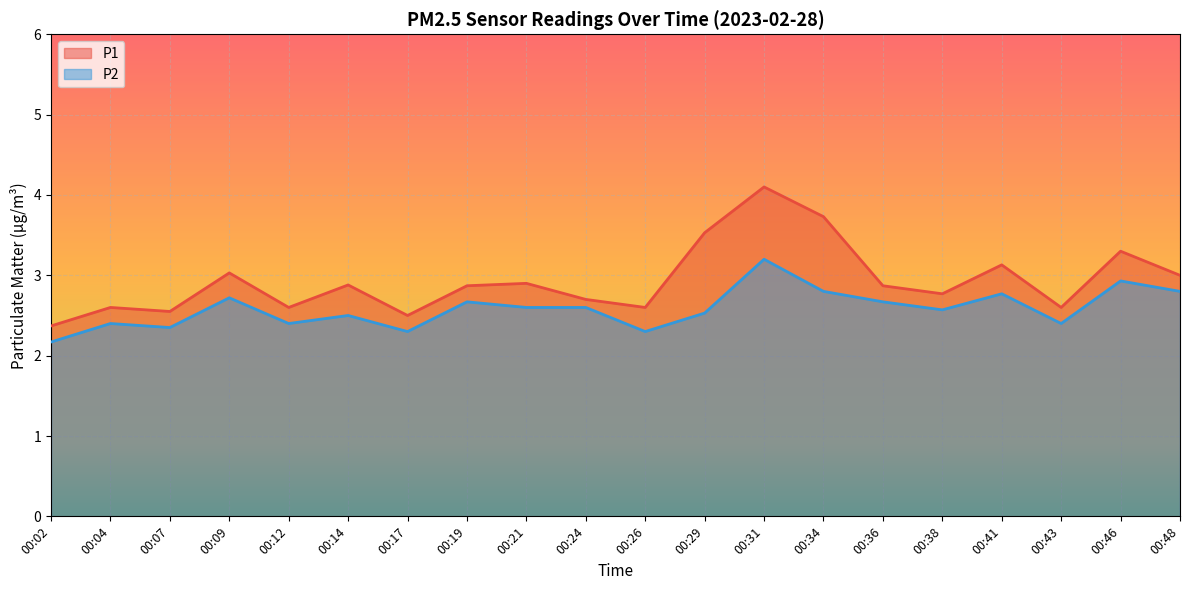

Reading left to right, what are all the values shown in this chart?

P1: 00:02=2.4	00:04=2.6	00:07=2.5	00:09=3.0	00:12=2.6	00:14=2.9	00:17=2.5	00:19=2.9	00:21=2.9	00:24=2.7	00:26=2.6	00:29=3.5	00:31=4.1	00:34=3.7	00:36=2.9	00:38=2.8	00:41=3.1	00:43=2.6	00:46=3.3	00:48=3.0
P2: 00:02=2.2	00:04=2.4	00:07=2.4	00:09=2.7	00:12=2.4	00:14=2.5	00:17=2.3	00:19=2.7	00:21=2.6	00:24=2.6	00:26=2.3	00:29=2.5	00:31=3.2	00:34=2.8	00:36=2.7	00:38=2.6	00:41=2.8	00:43=2.4	00:46=2.9	00:48=2.8